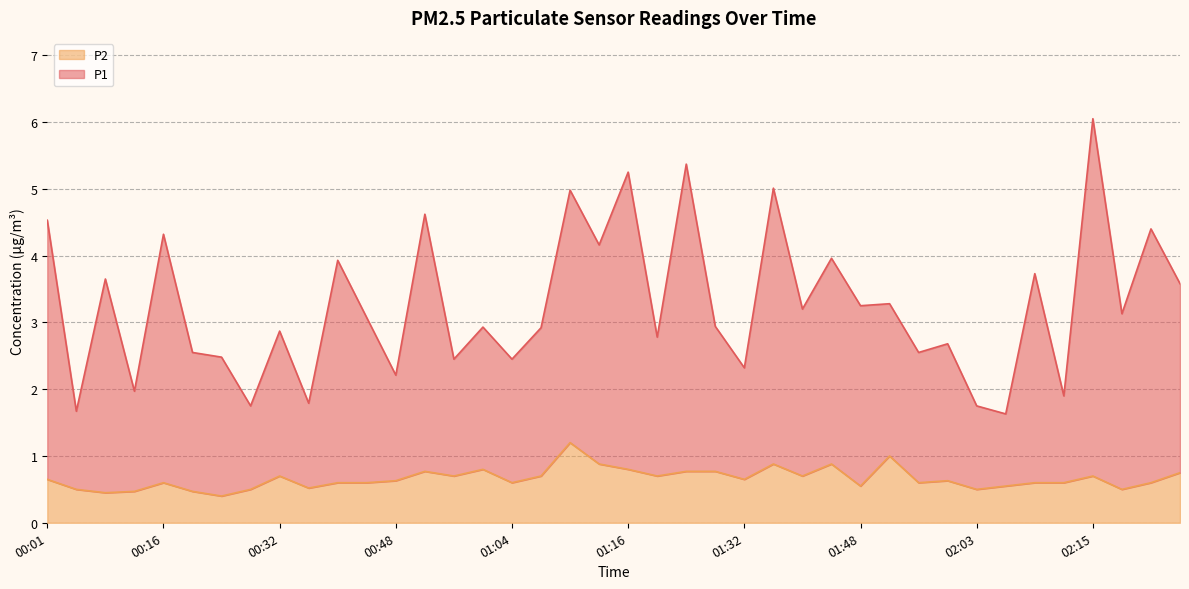

Between 00:42 and 02:22, which series saw the biggest shift?

P1